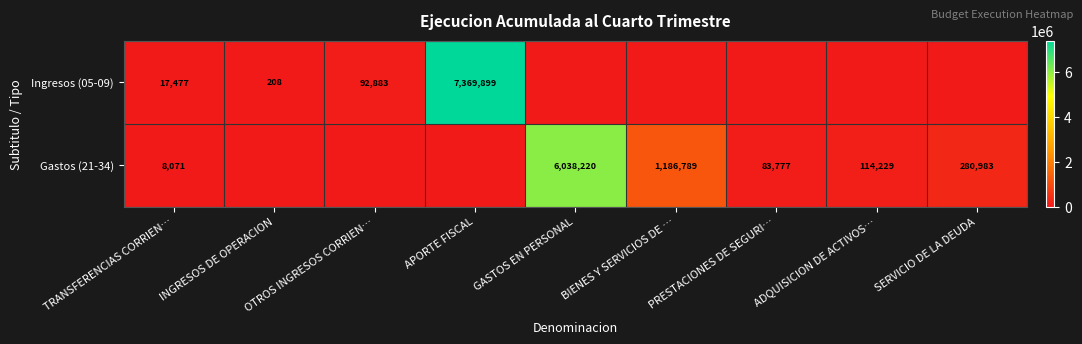

The value of Ingresos (05-09) at TRANSFERENCIAS CORRIEN… is 17477. True or false?

True